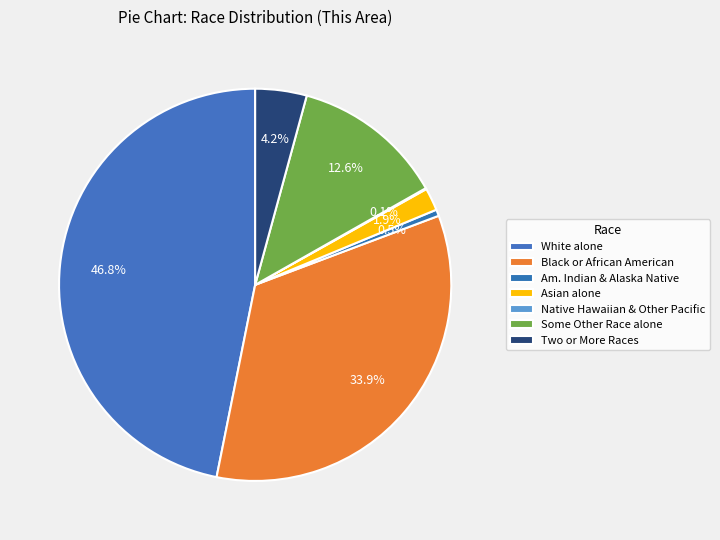

To the nearest percent, what is the average slice percentage?

14%